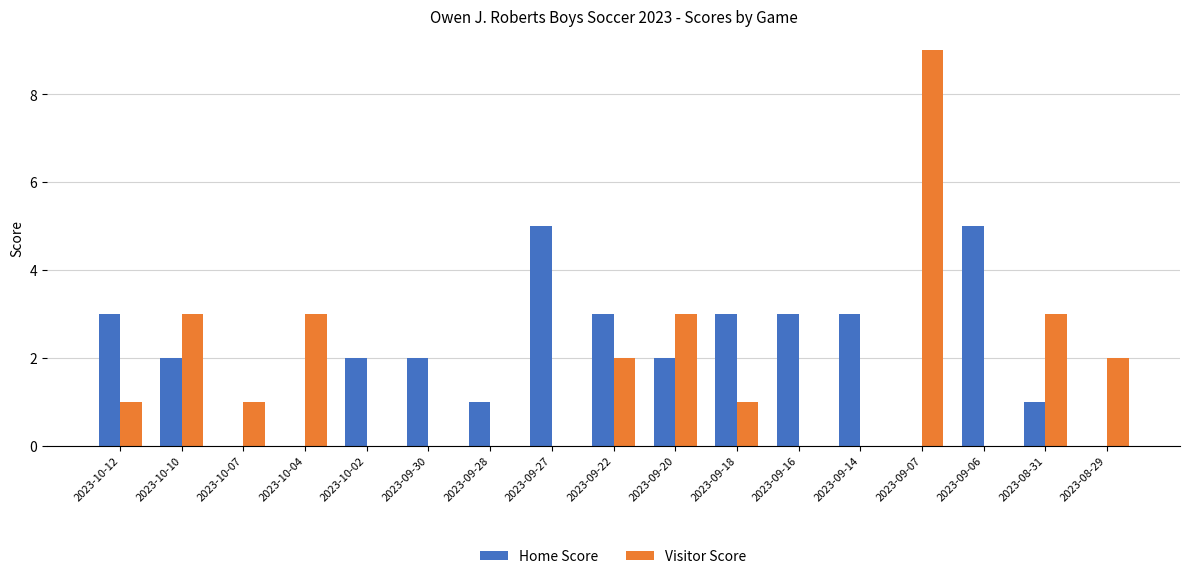

Reading left to right, what are all the values shown in this chart?

Home Score: 3	2	0	0	2	2	1	5	3	2	3	3	3	0	5	1	0
Visitor Score: 1	3	1	3	0	0	0	0	2	3	1	0	0	9	0	3	2